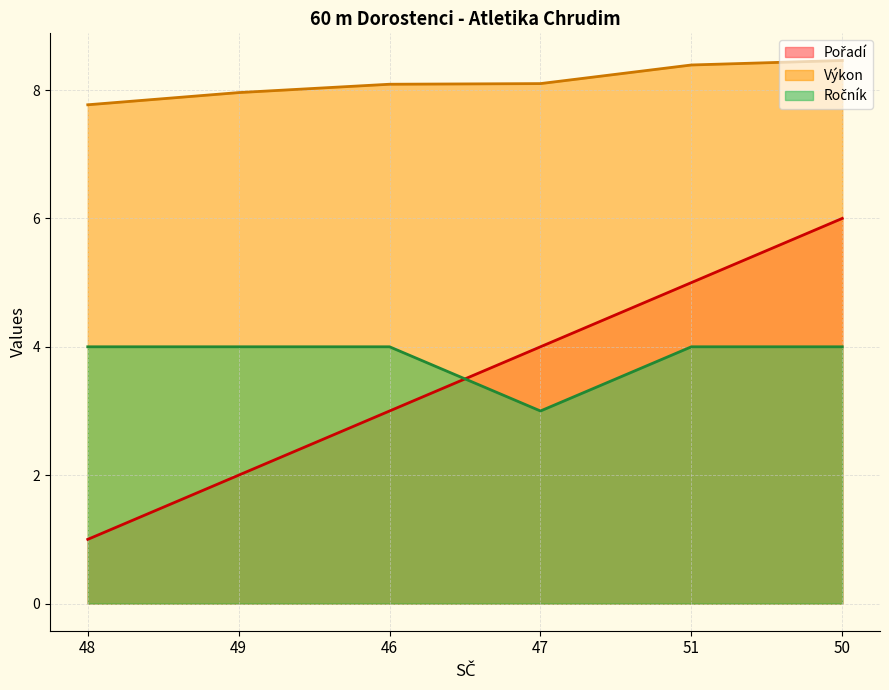

At which label is Výkon closest to 8?

49